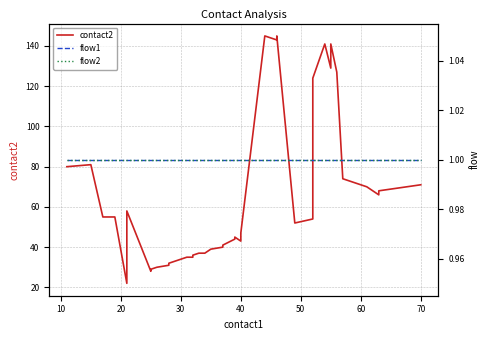

What is the value of the flow1 point at the 3rd from the left?

1